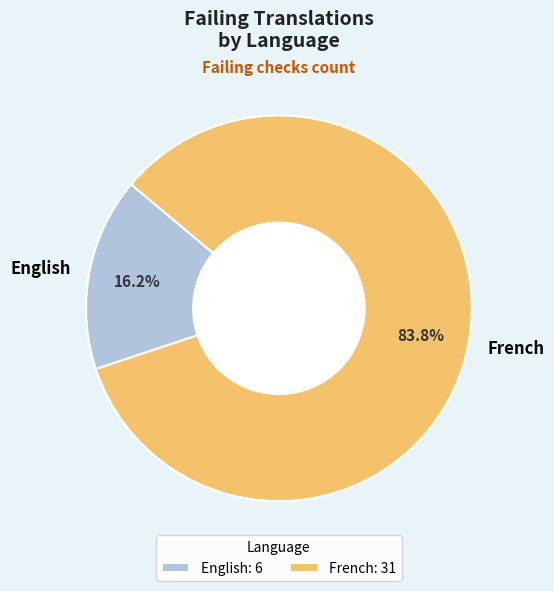

Which category has the smallest portion of the pie?

English